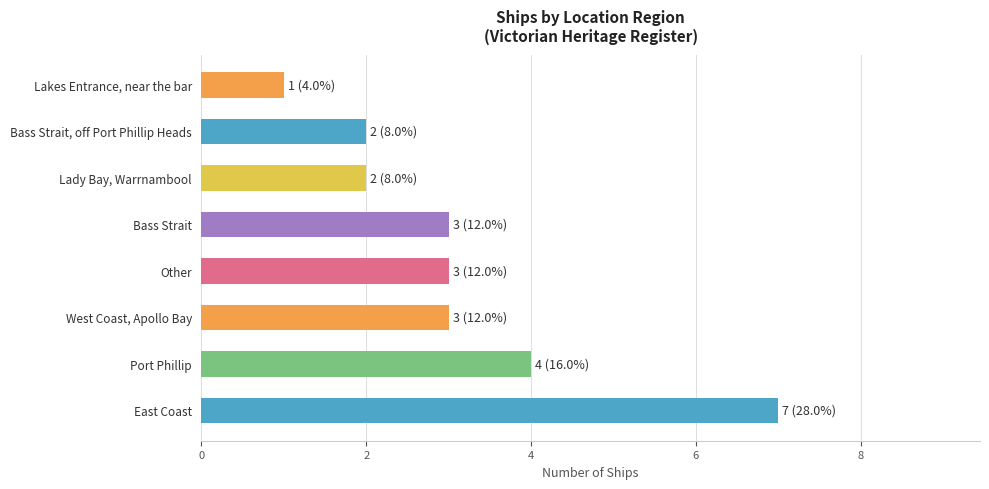

Approximately how many times larger is the value at Lady Bay, Warrnambool compared to West Coast, Apollo Bay?

0.7